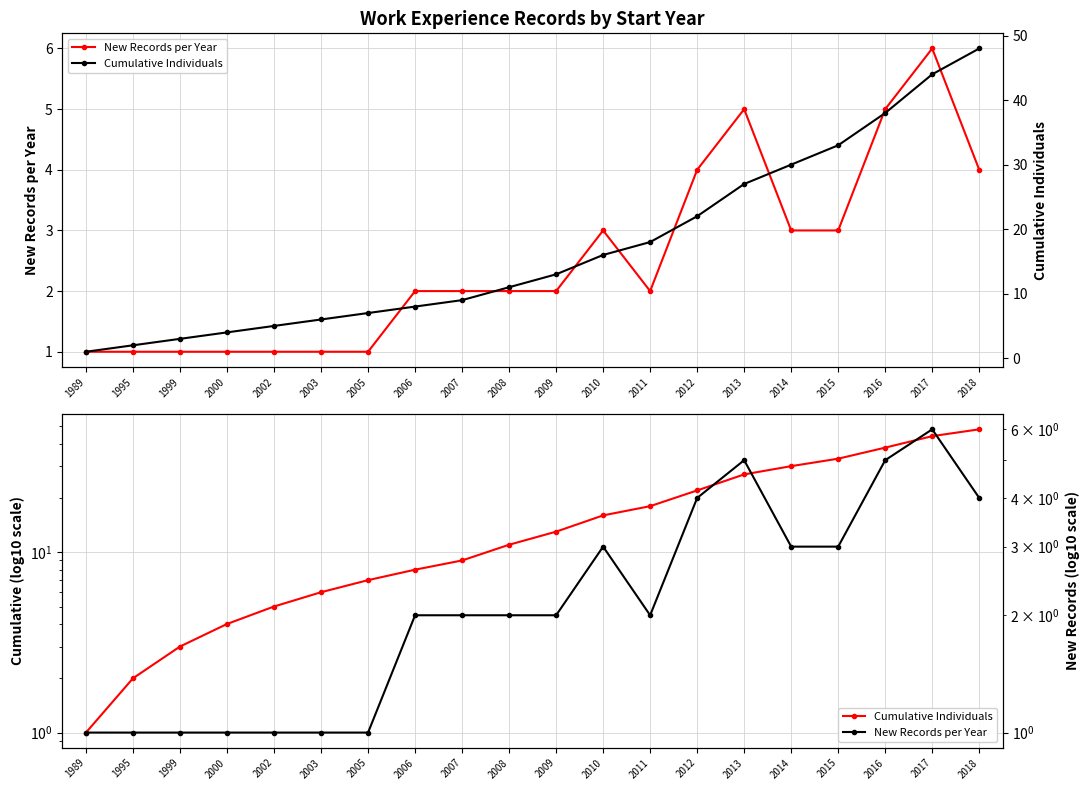

What is the value of the Cumulative Individuals point at the 10th from the left?

11